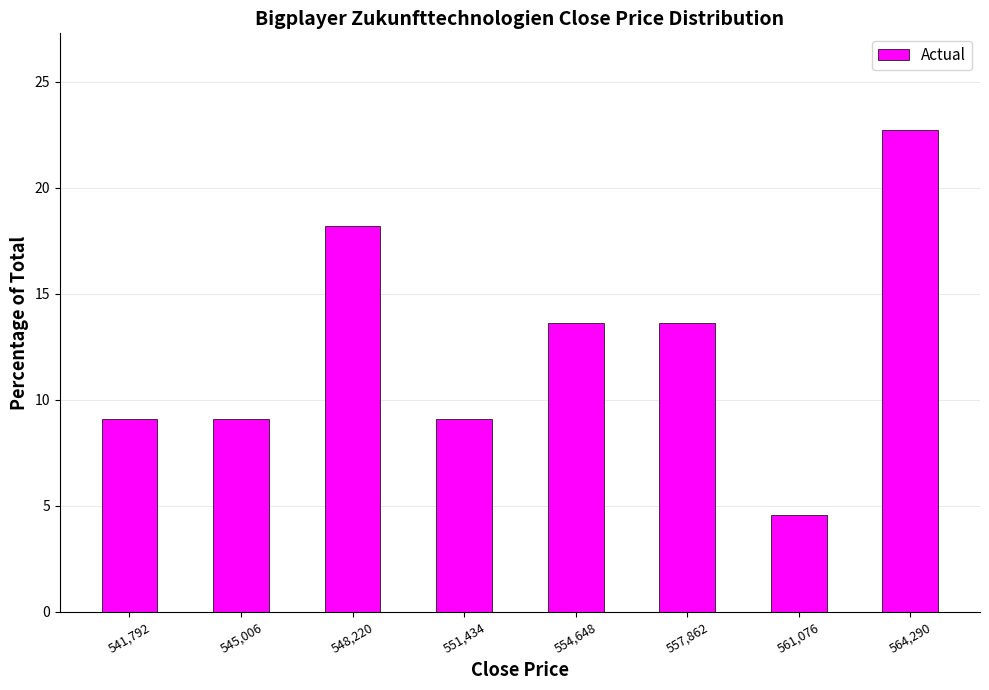

Reading left to right, transcribe this chart: for each bar, give the range it covers on the x-axis and its height. Neither the bar edges nor the heights are printed on the chart, so give them approximately, as read against the axes.

540000 to 543500: 9.0
543500 to 546500: 9.0
546500 to 550000: 18.0
550000 to 553000: 9.0
553000 to 556500: 13.5
556500 to 559500: 13.5
559500 to 562500: 4.5
562500 to 566000: 22.5